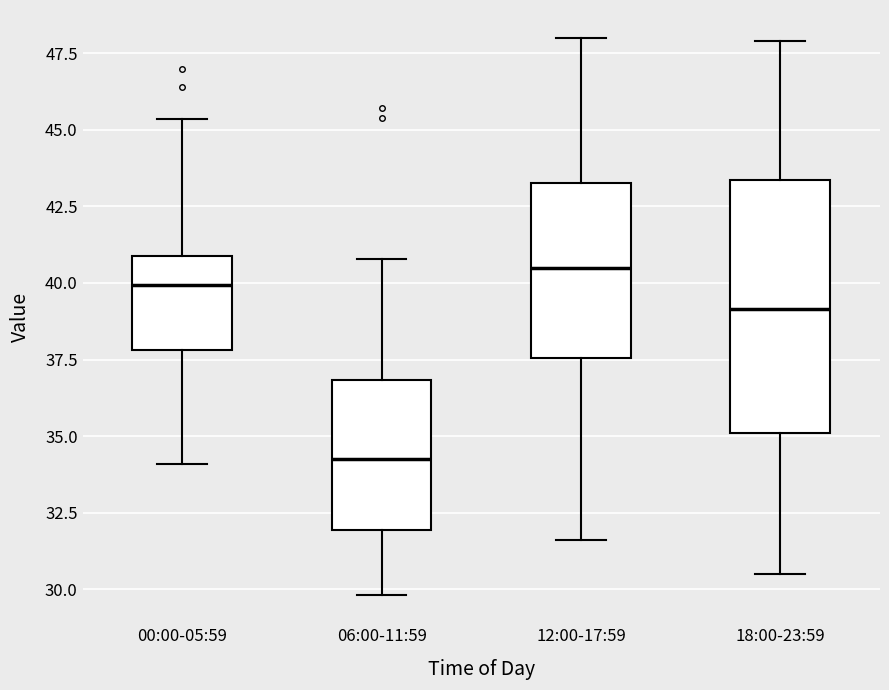

Reading left to right, transcribe this box plot: for each box, give where its median line is, the range the box spans, and where its two whiskers end, as read against the y-axis. The values are not printed on the chart, so give them approximately, as read against the axis.

00:00-05:59: median 40.0, box 38.0 to 41.0, whiskers 34.0 to 45.5
06:00-11:59: median 34.5, box 32.0 to 37.0, whiskers 30.0 to 41.0
12:00-17:59: median 40.5, box 37.5 to 43.5, whiskers 31.5 to 48.0
18:00-23:59: median 39.0, box 35.0 to 43.5, whiskers 30.5 to 48.0